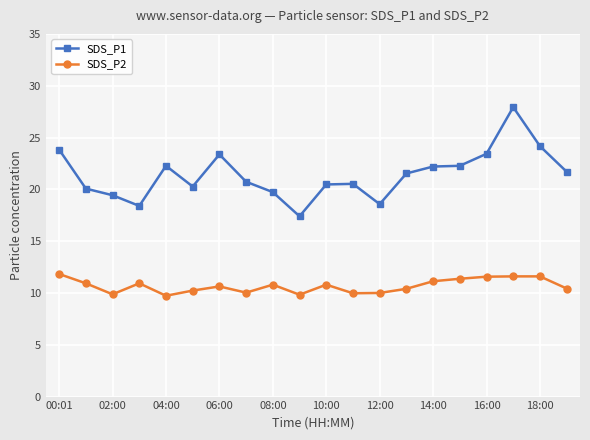

List the series in order of their peak value, lowest first.

SDS_P2, SDS_P1